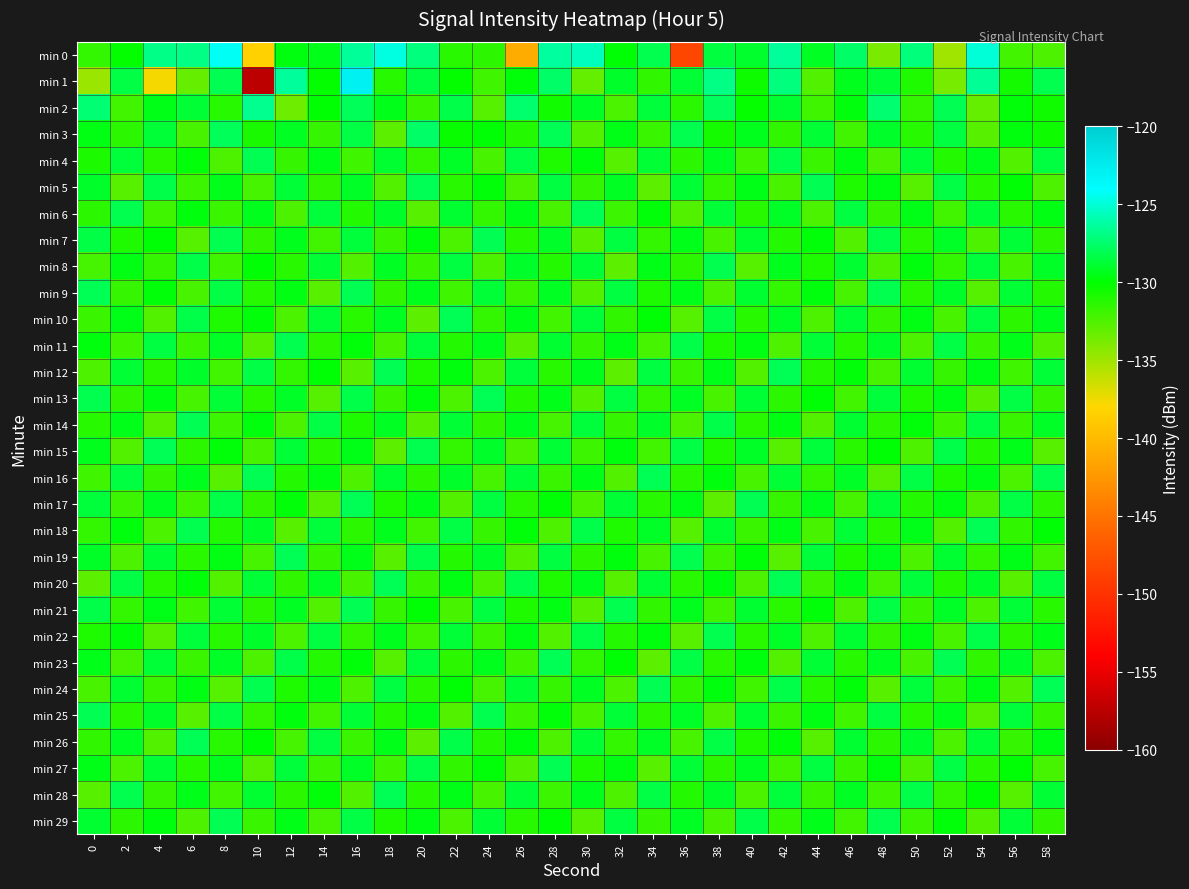

Which label corresponds to the largest value in the chart?

16